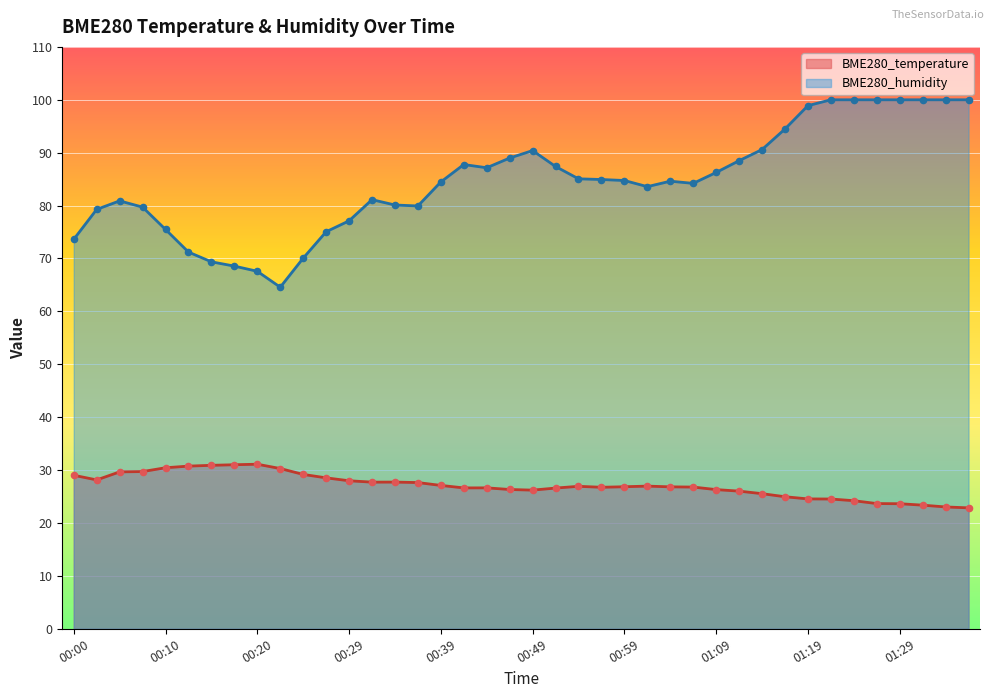

At which category is the sum across all series the highest?

01:21